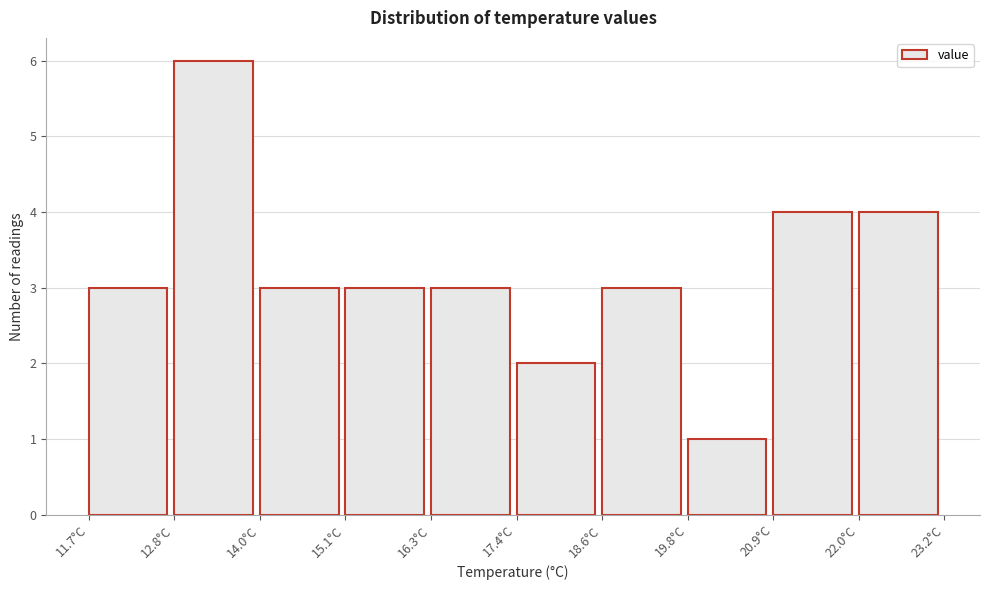

Reading left to right, transcribe this chart: for each bar, give the range it covers on the x-axis and its height. Neither the bar edges nor the heights are printed on the chart, so give them approximately, as read against the axes.

11.70 to 12.85: 3
12.85 to 14.00: 6
14.00 to 15.15: 3
15.15 to 16.30: 3
16.30 to 17.45: 3
17.45 to 18.60: 2
18.60 to 19.75: 3
19.75 to 20.90: 1
20.90 to 22.05: 4
22.05 to 23.20: 4